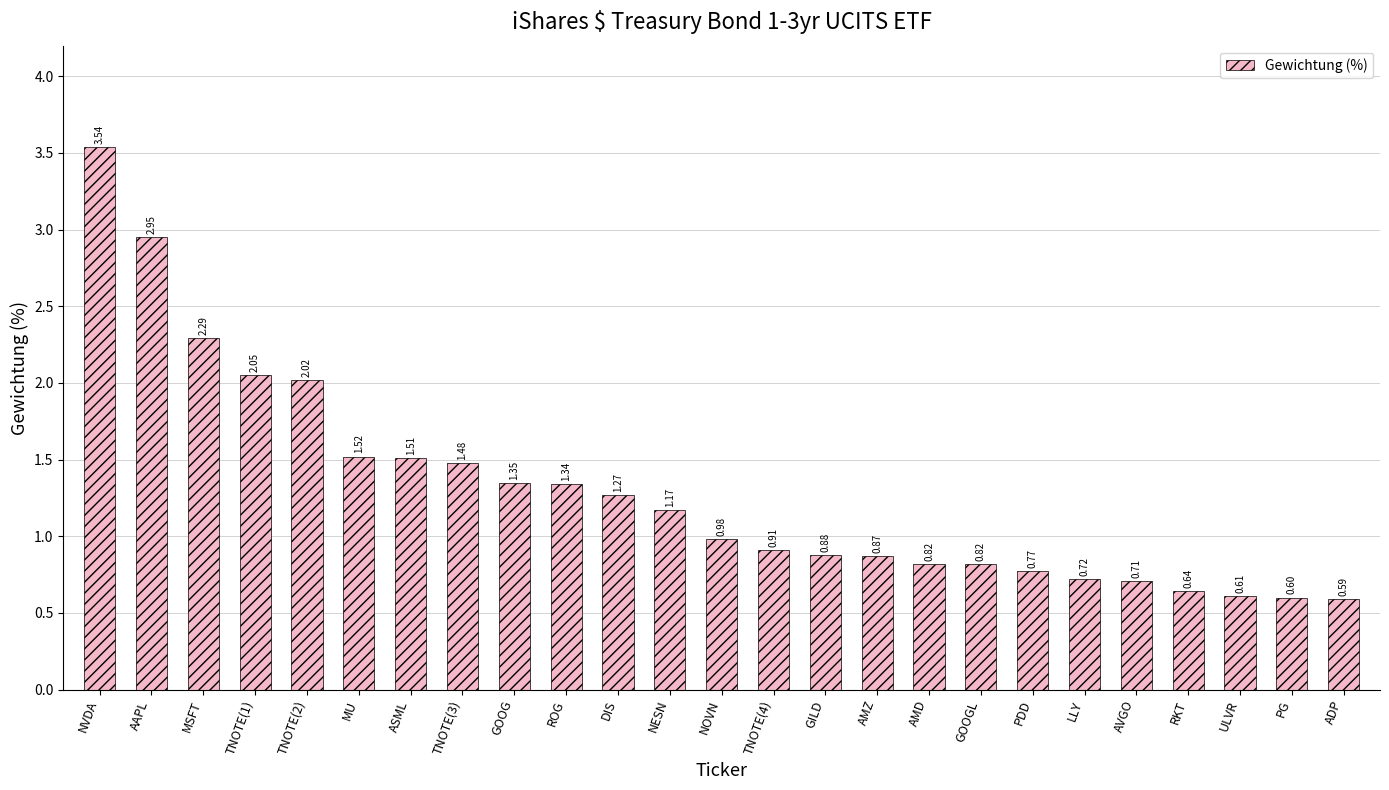

What is the label of the 17th bar from the left?

AMD